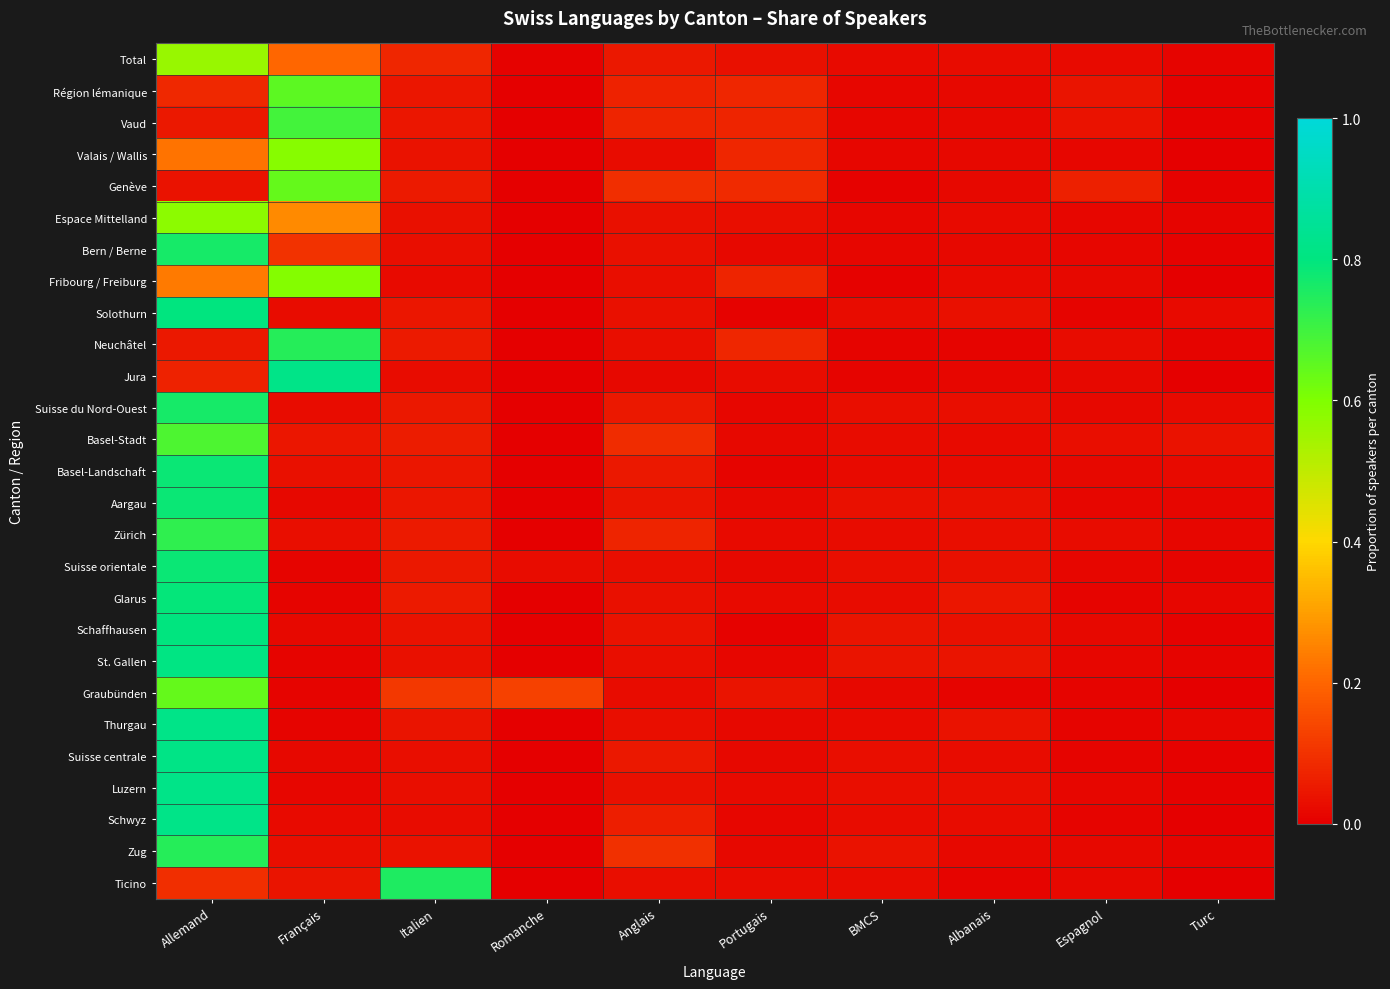

What is the difference between the highest and lowest values at Anglais?

0.1